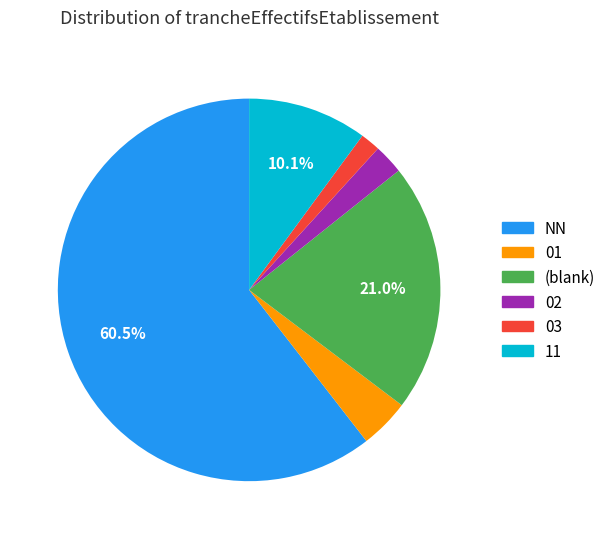

Is there a majority slice in this chart?

Yes